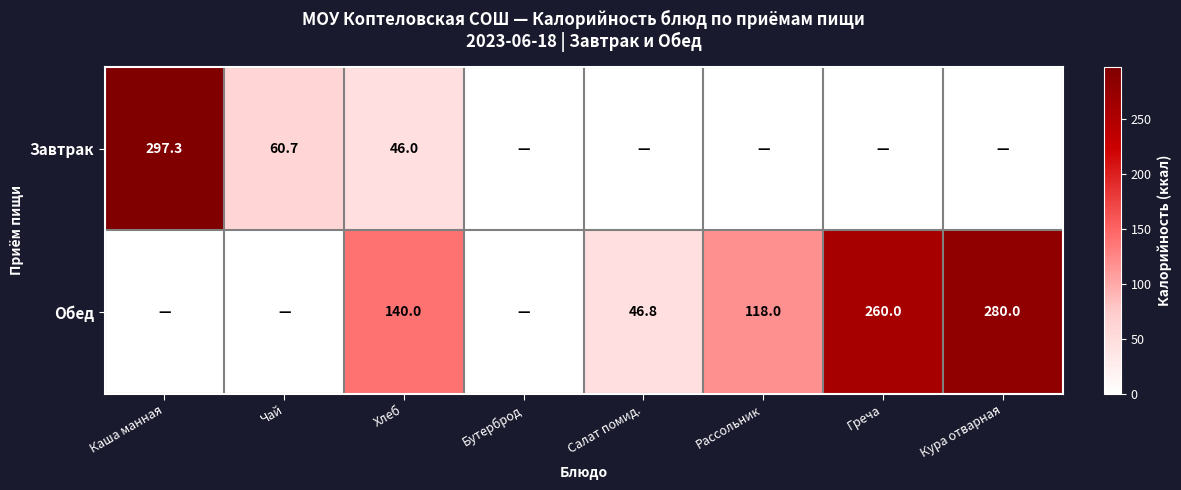

At which category is the sum across all series the highest?

Каша манная